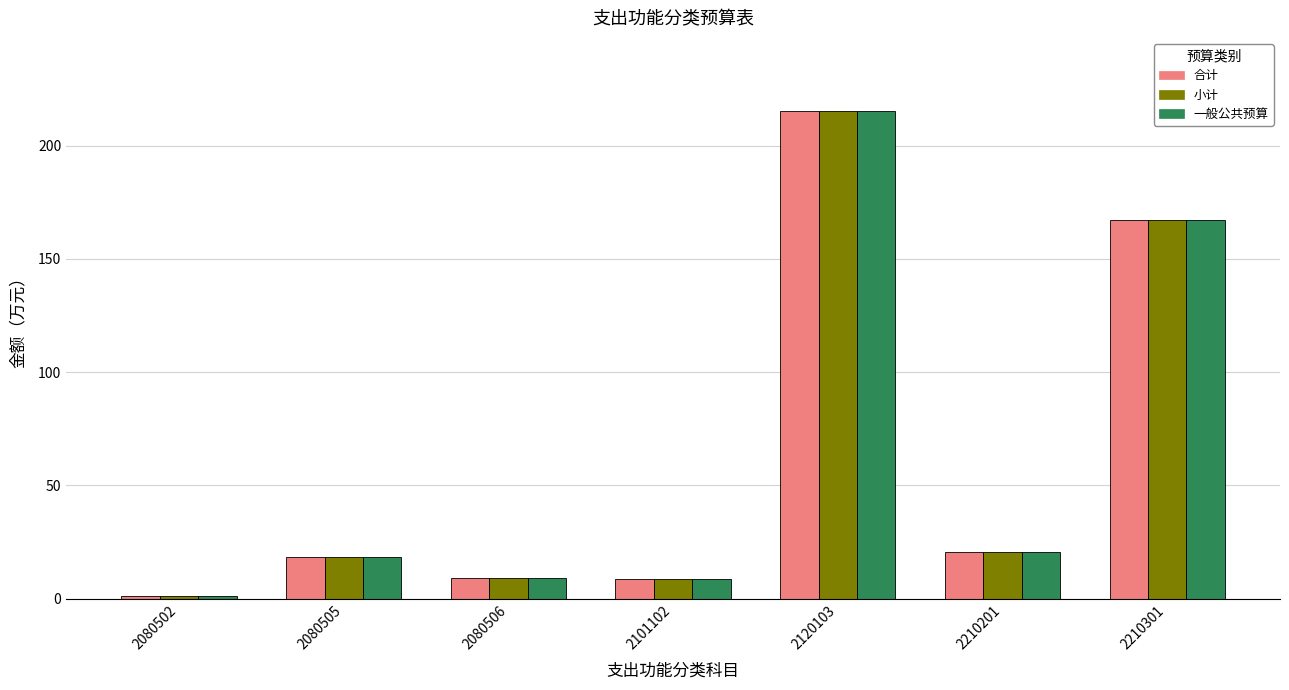

Is it true that 合计 equals 9.3 at 2080506?

True